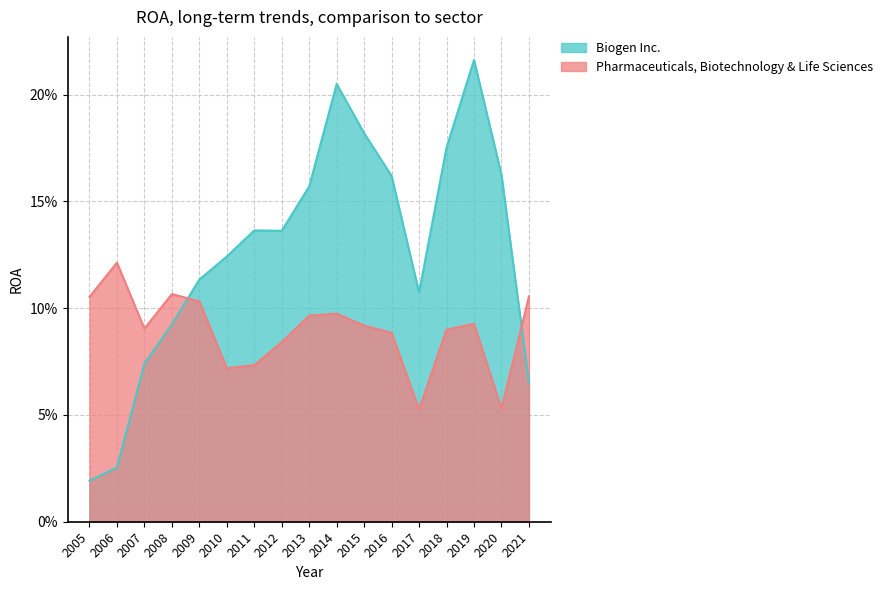

At 2008, list the series in order from largest to smallest.

Pharmaceuticals, Biotechnology & Life Sciences, Biogen Inc.